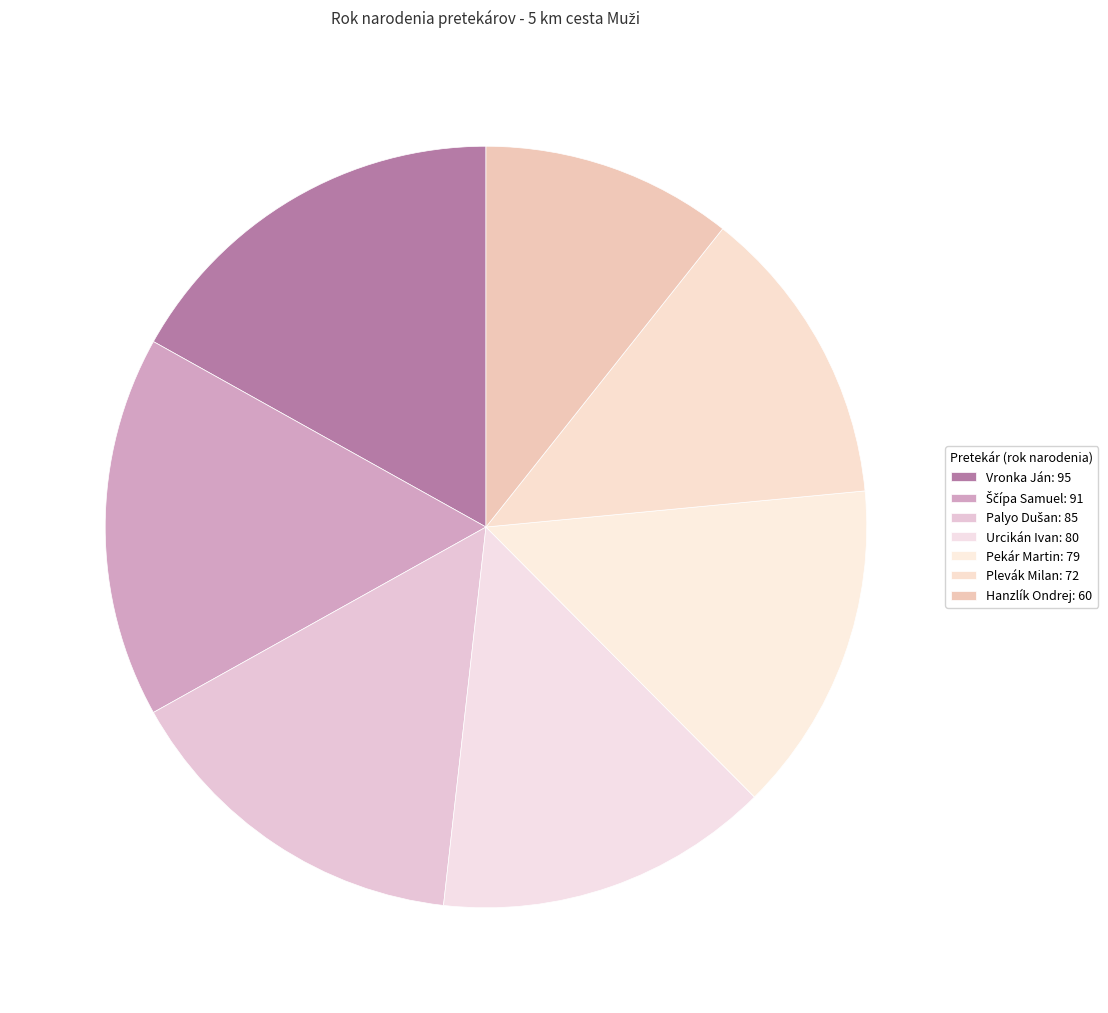

What is the change in value from Ščípa Samuel to Hanzlík Ondrej?

-31